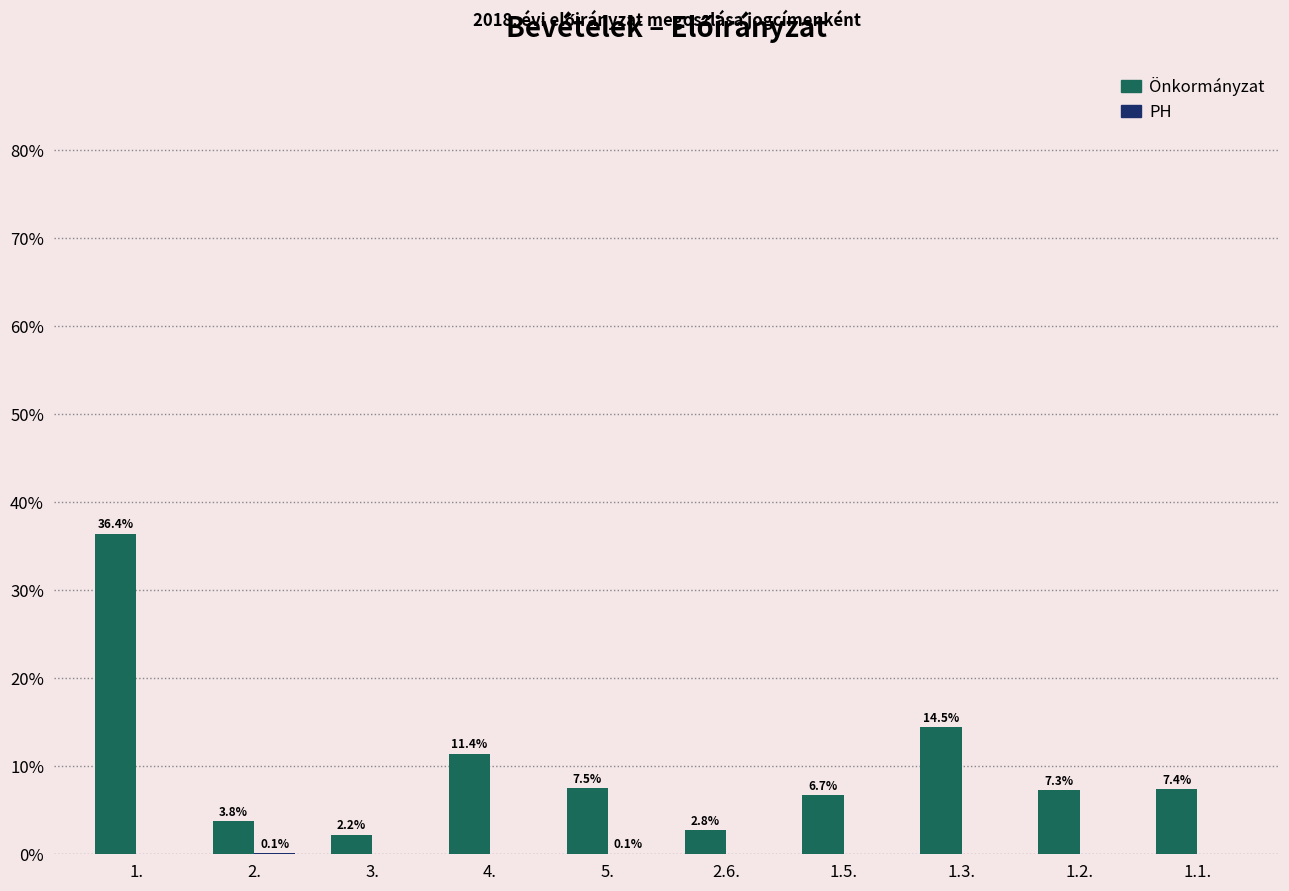

Between 1. and 4., which series saw the biggest shift?

Önkormányzat